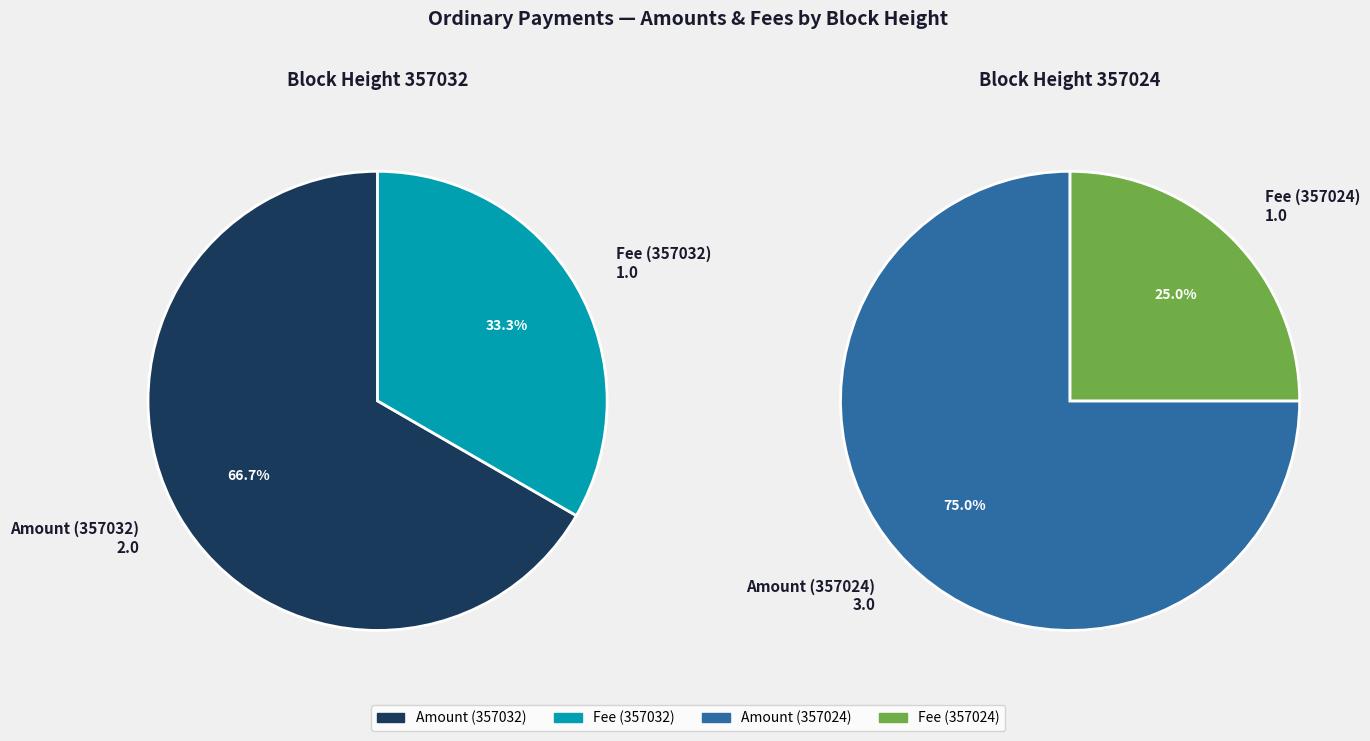

Rank the categories by value from lowest to highest.

357032, 357024